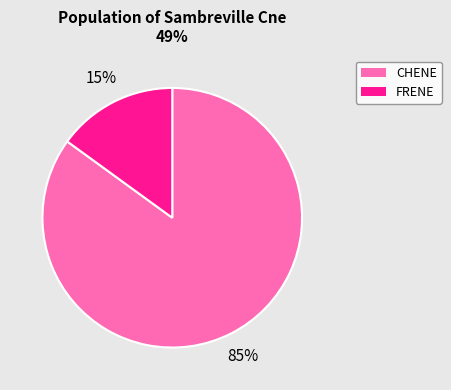

To the nearest percent, what is the combined percentage of CHENE and FRENE?

100%